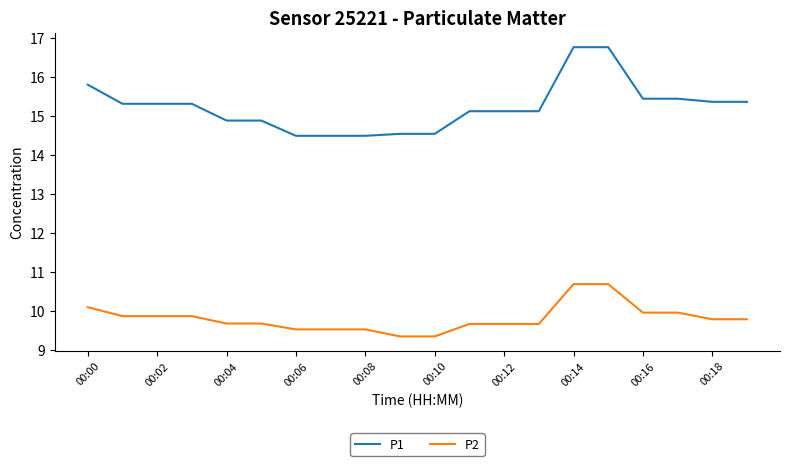

Which series has the largest range (max minus min)?

P1